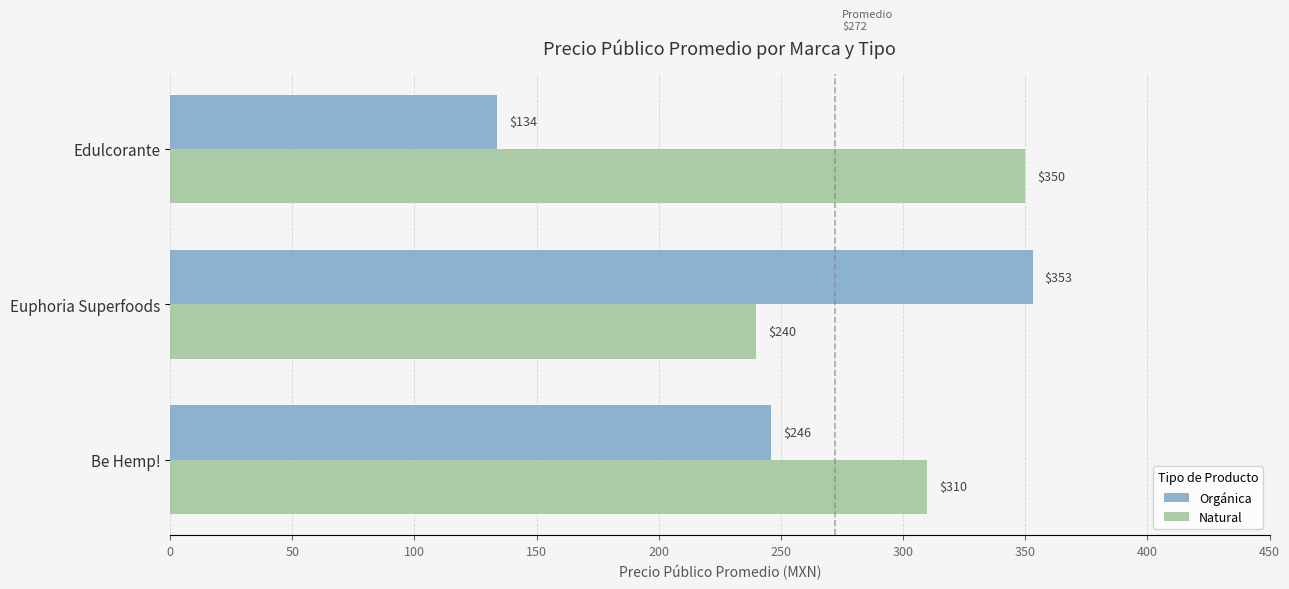

Rank the series by their average value, from highest to lowest.

Natural, Orgánica